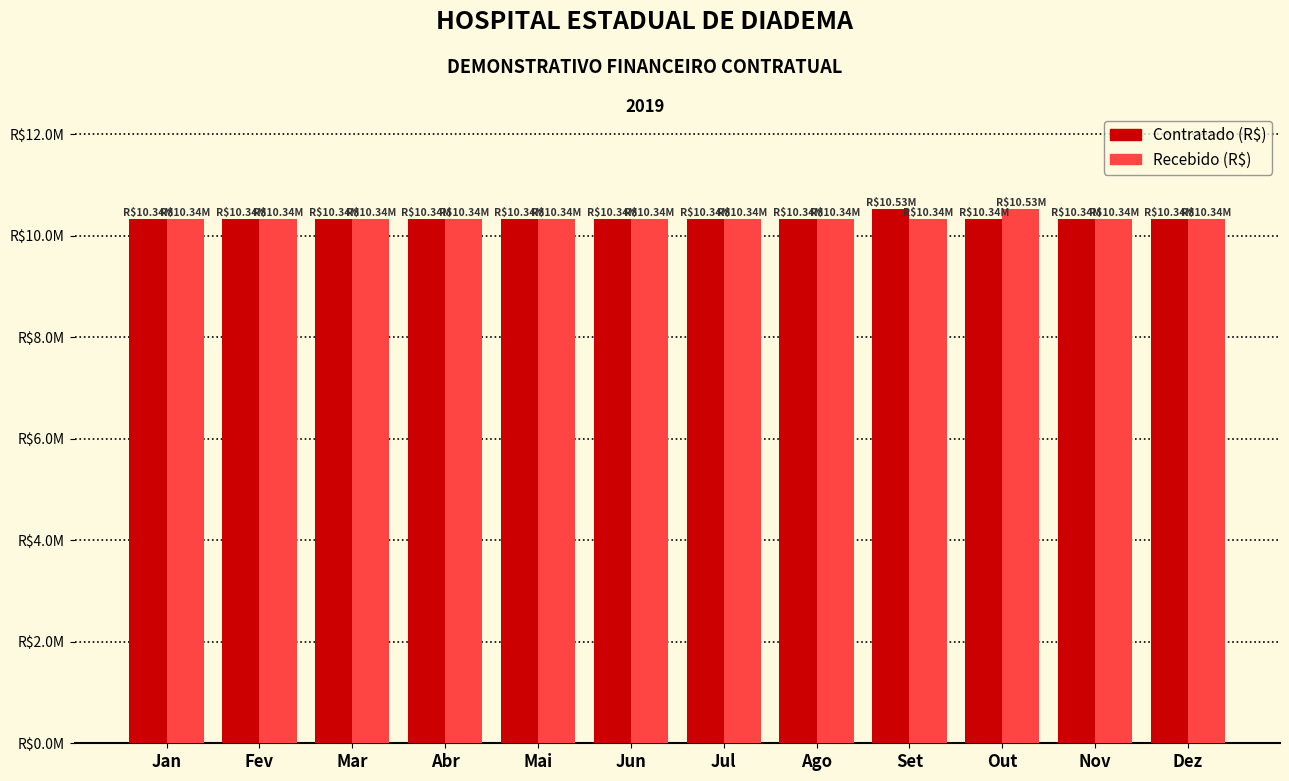

Are the bars horizontal?

No